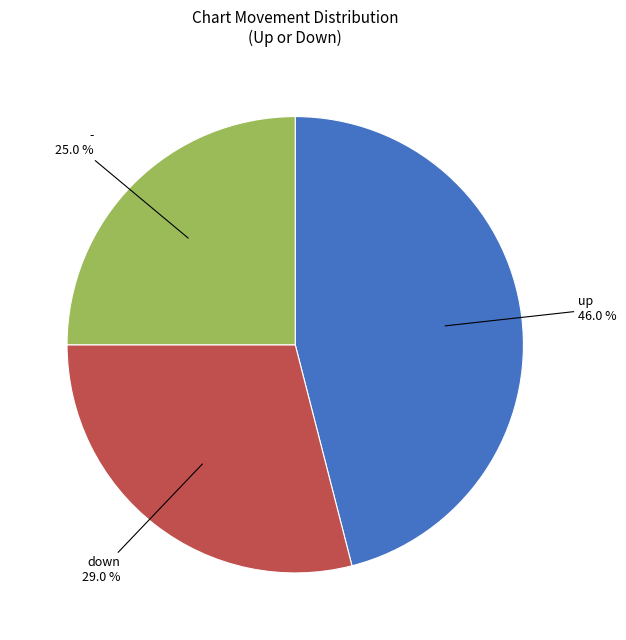

Does any single category account for the majority?

No